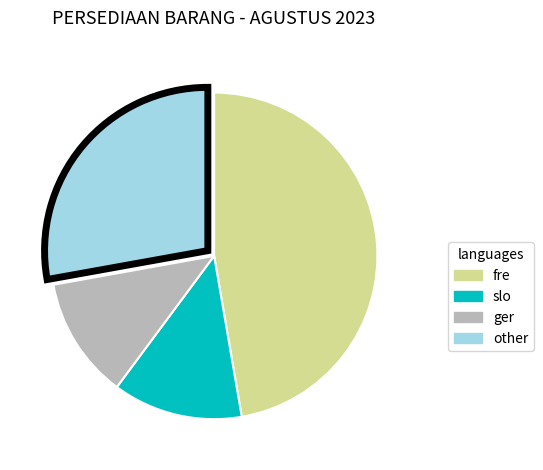

Which slice is the smallest?

ger